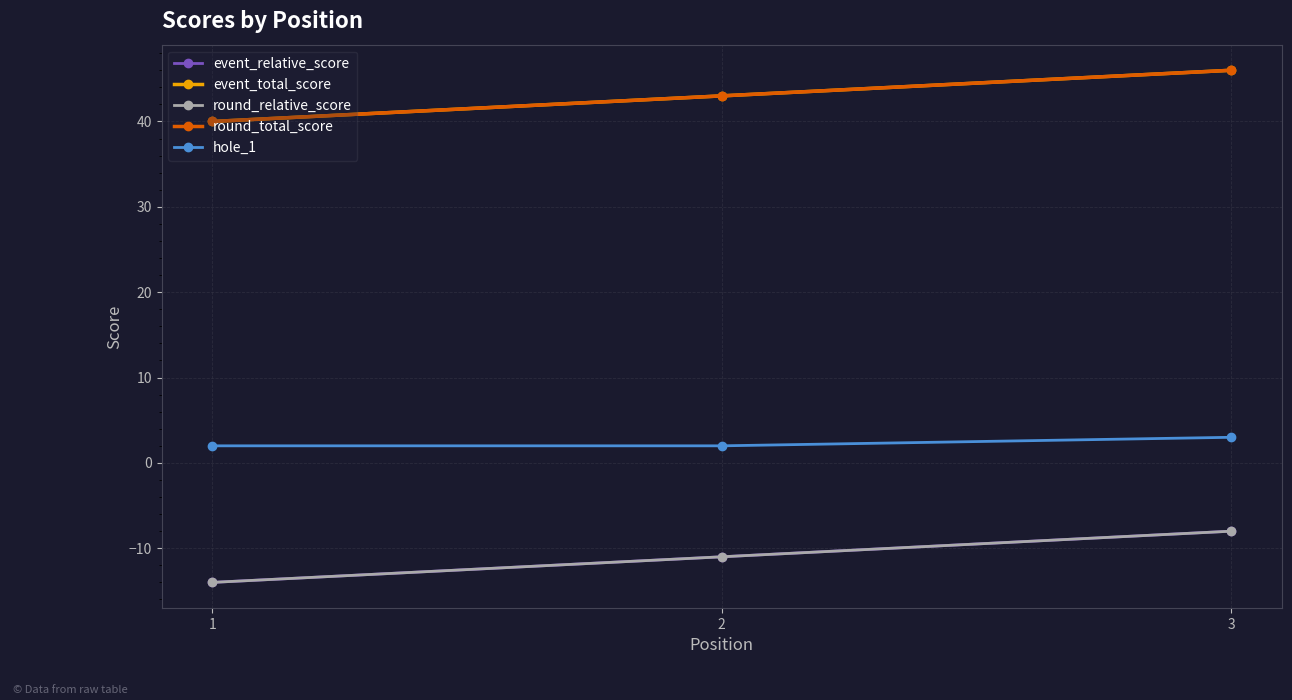

Reading left to right, transcribe all the data shown in this chart.

event_relative_score: 1=-14	2=-11	3=-8
event_total_score: 1=40	2=43	3=46
round_relative_score: 1=-14	2=-11	3=-8
round_total_score: 1=40	2=43	3=46
hole_1: 1=2	2=2	3=3